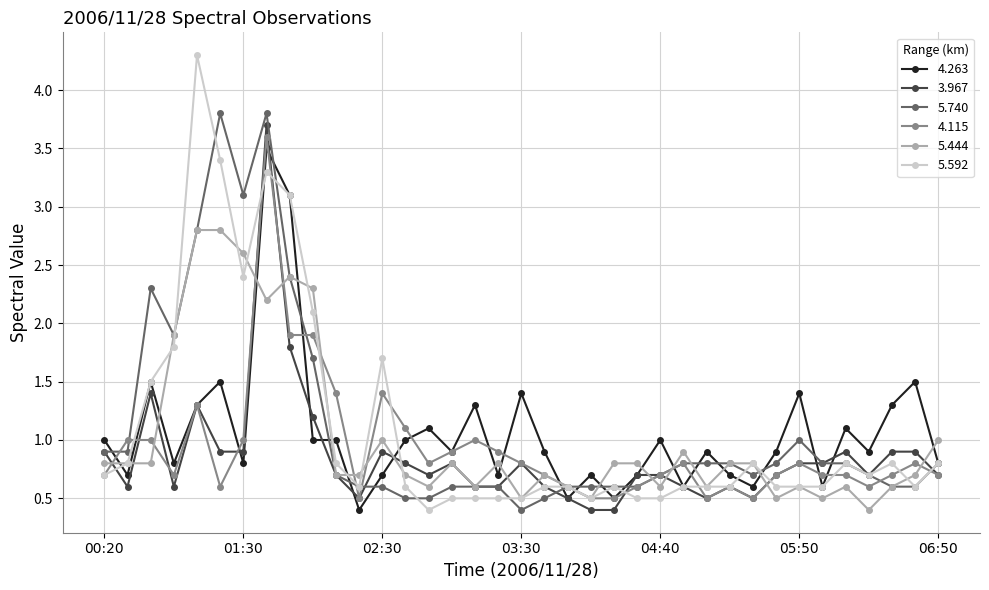

Which series has the widest spread of values?

5.592